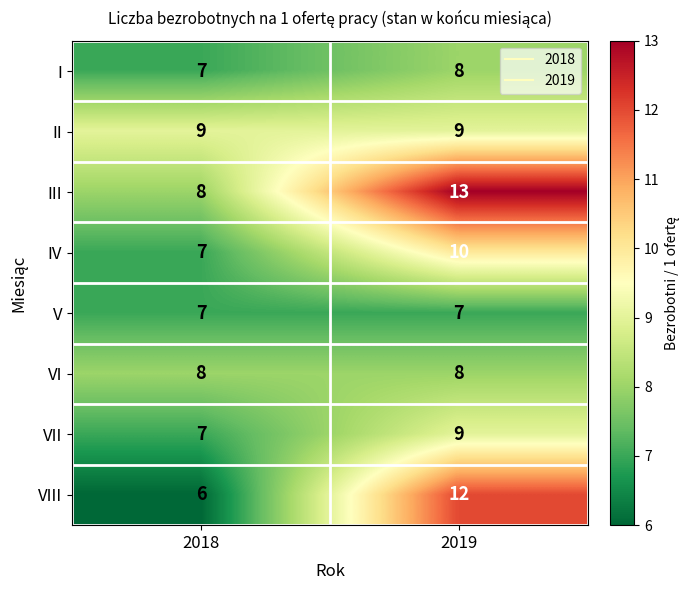

The value of II at 2019 is 9. True or false?

True